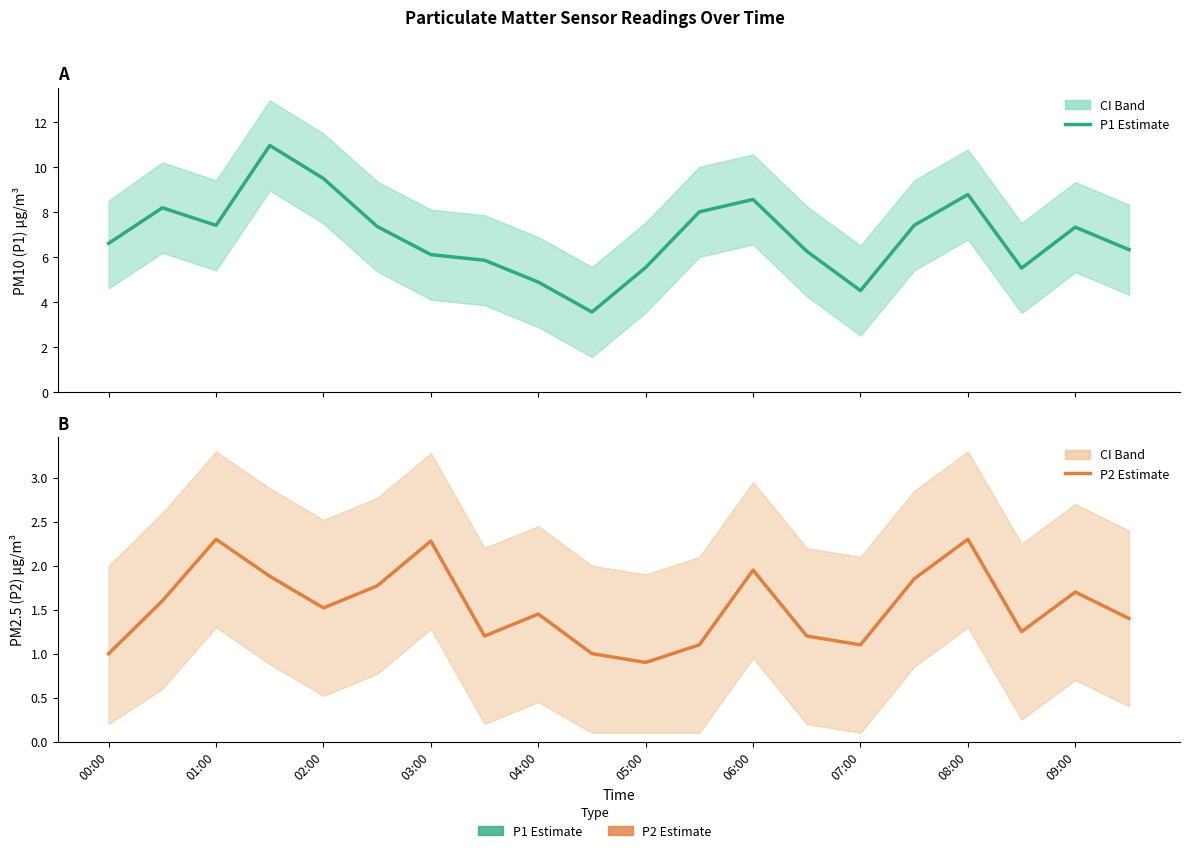

Reading right to left, list all the values displayed in this chart.

P1 (PM10 Estimate): 6.3	7.3	5.5	8.8	7.4	4.5	6.2	8.6	8.0	5.5	3.5	4.9	5.8	6.1	7.3	9.5	10.9	7.4	8.2	6.6
P2 (PM2.5 Estimate): 1.4	1.7	1.2	2.3	1.9	1.1	1.2	1.9	1.1	0.9	1.0	1.4	1.2	2.3	1.8	1.5	1.9	2.3	1.6	1.0